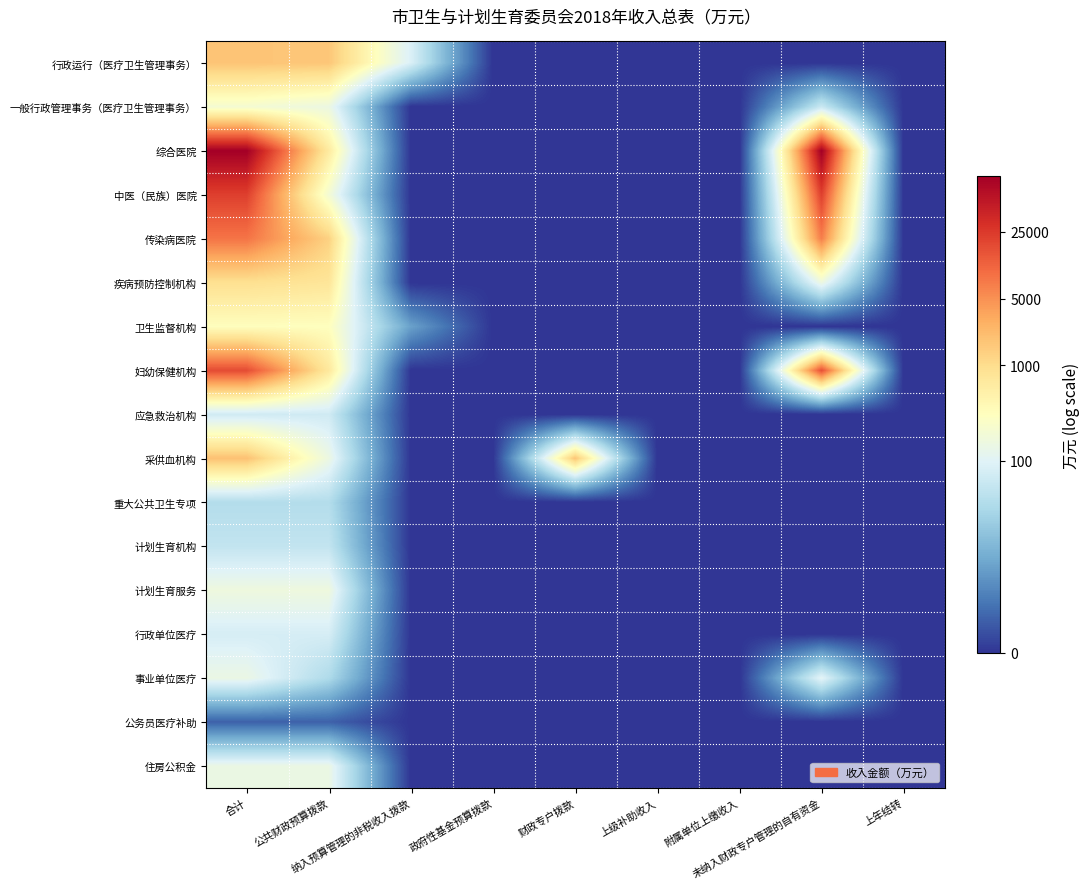

How many series are shown in this chart?

17